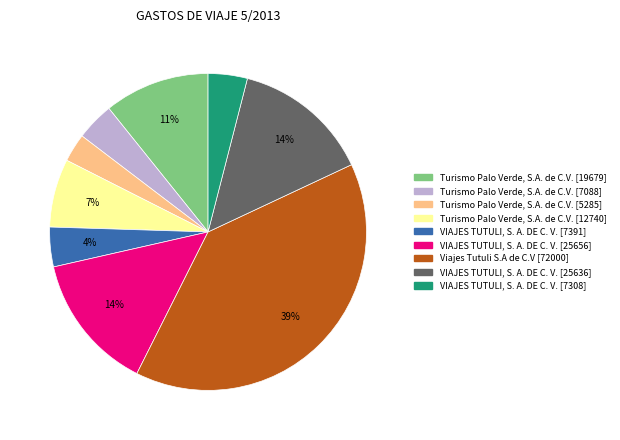

Is there any slice that represents more than half of the pie?

No